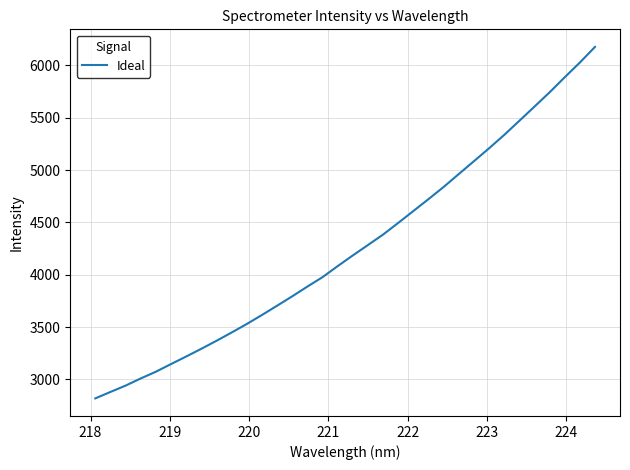

What is the greatest value displayed?

6176.4